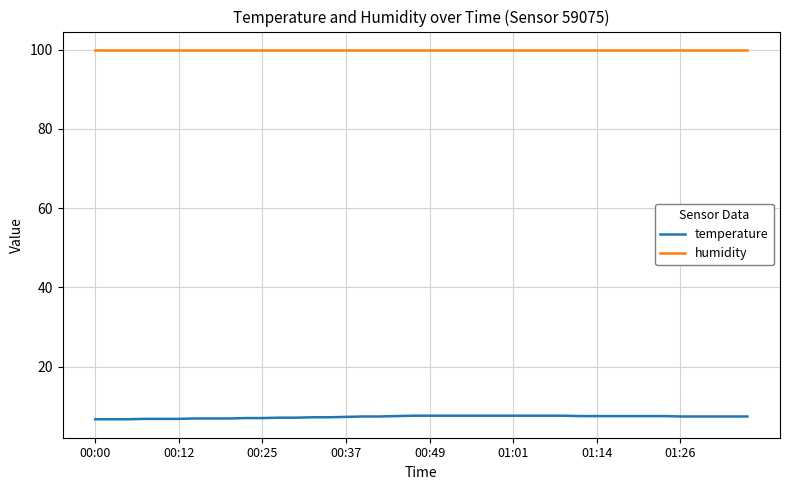

True or false: temperature and humidity cross at least once.

False